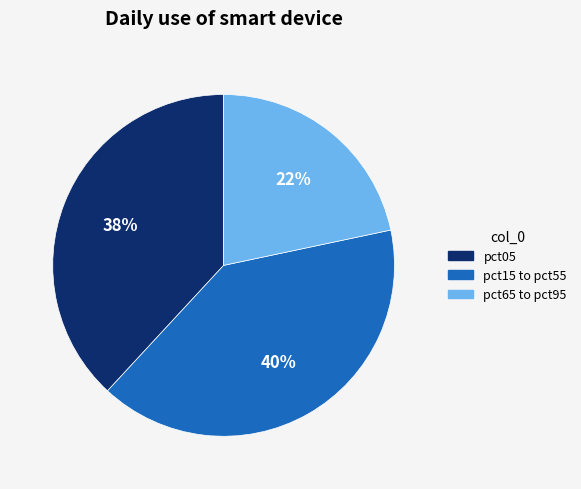

To the nearest percent, what is the average slice percentage?

33%